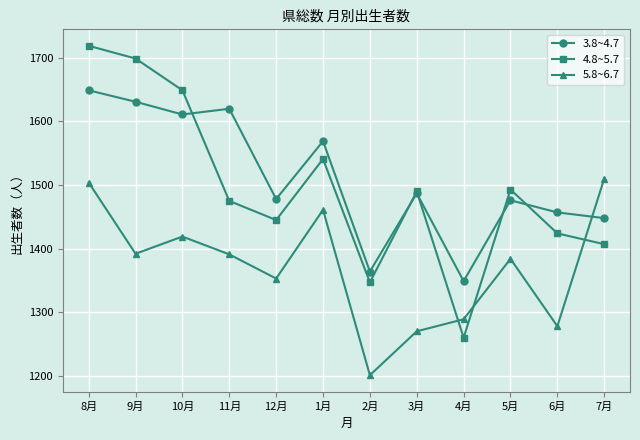

In 5.8~6.7, how many points are higher than both neighbors (excluding endpoints)?

3